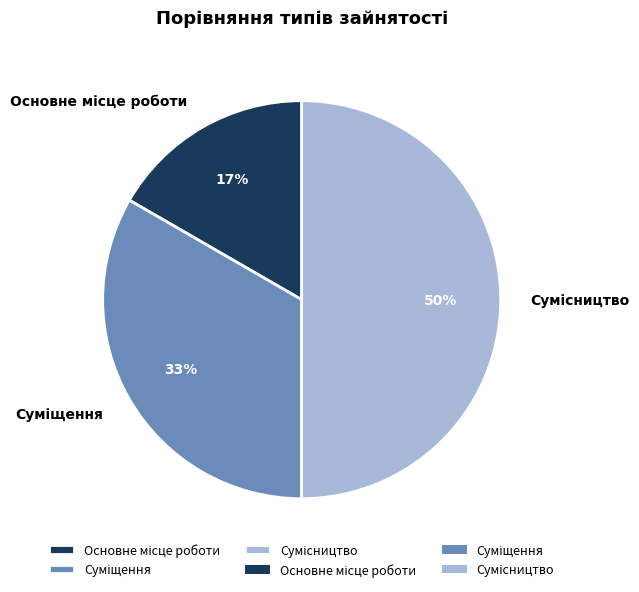

To the nearest percent, what is the average slice percentage?

33%